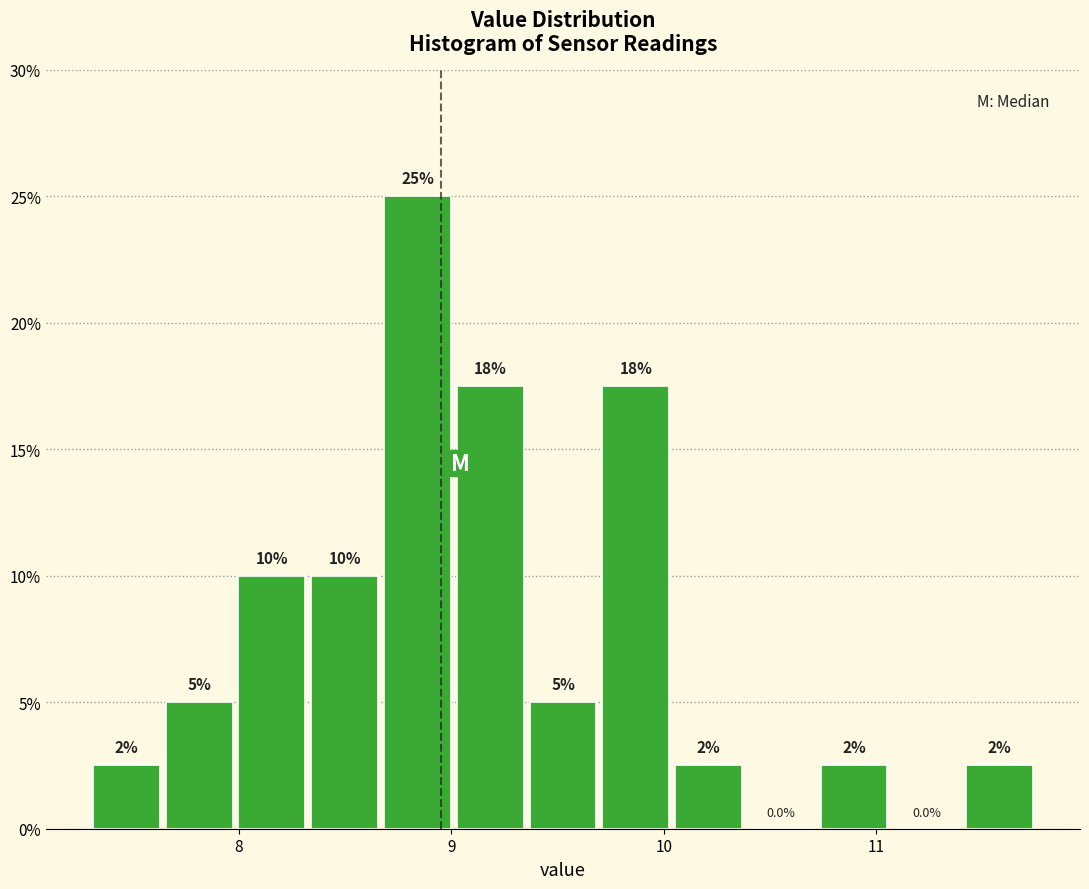

Read against the x-axis, roughly where is the centre of the tallest bar?

8.8